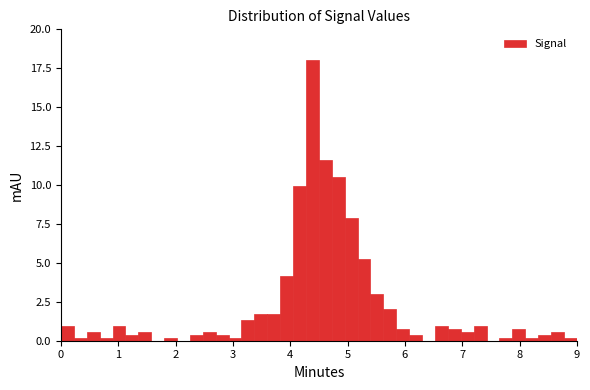

Read against the x-axis, roughly where is the centre of the tallest bar?

4.4